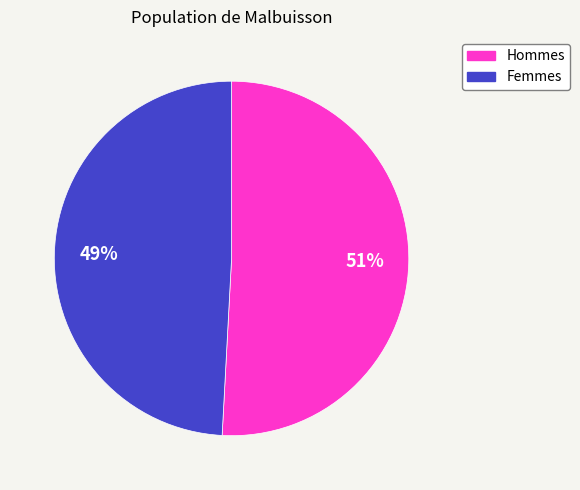

Does any single category account for the majority?

Yes